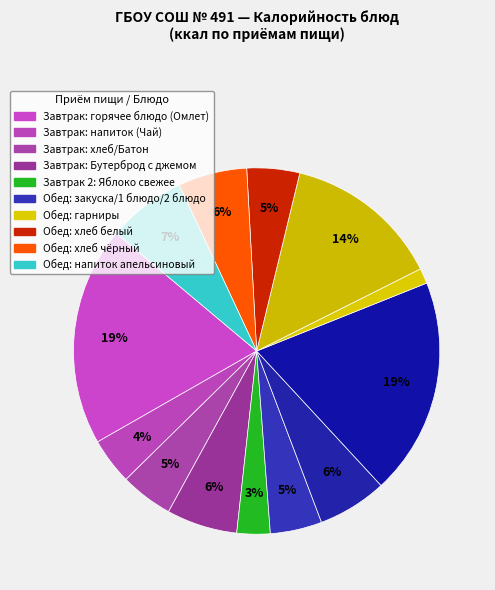

Count the number of slices in the pie.

13